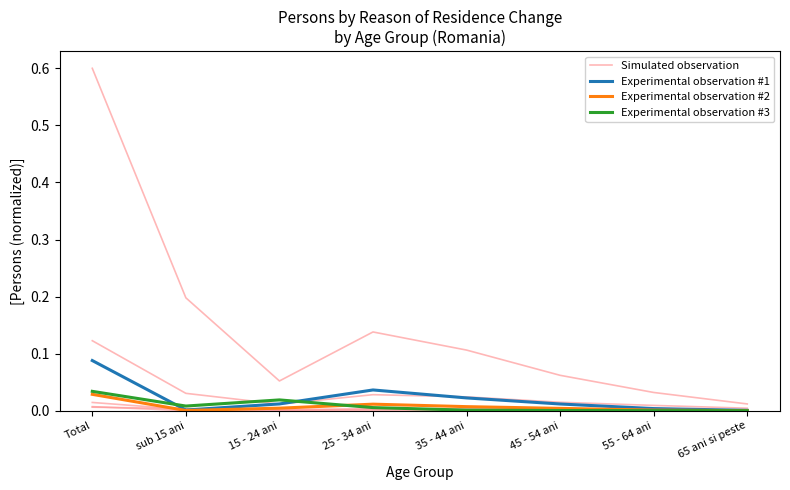

What are all the series names shown in the legend?

Simulated observation, Experimental observation #1, Experimental observation #2, Experimental observation #3